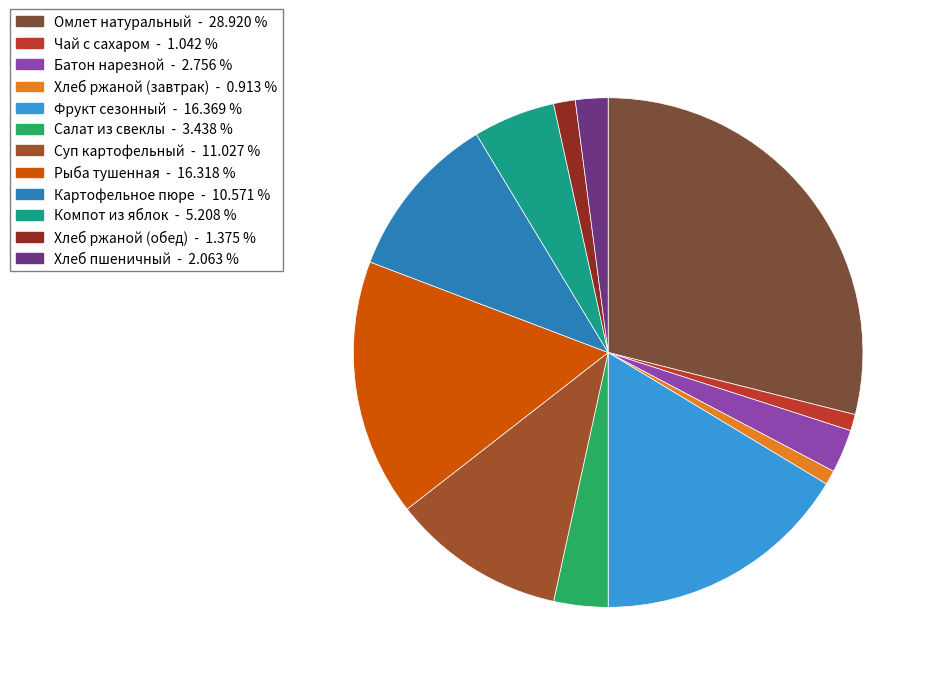

The Фрукт сезонный slice represents 29% of the pie. True or false?

False